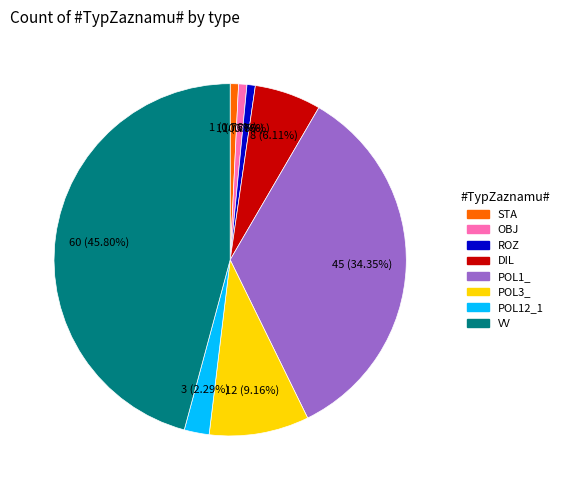

Is the sum of POL12_1 and VV greater than half?

No